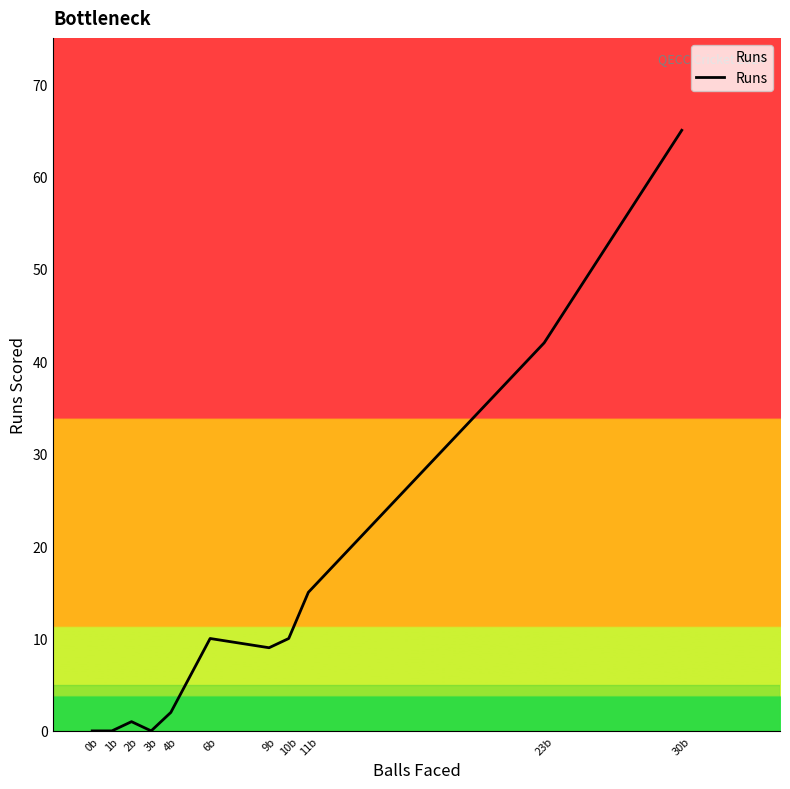

What position from the left is 11b?

9